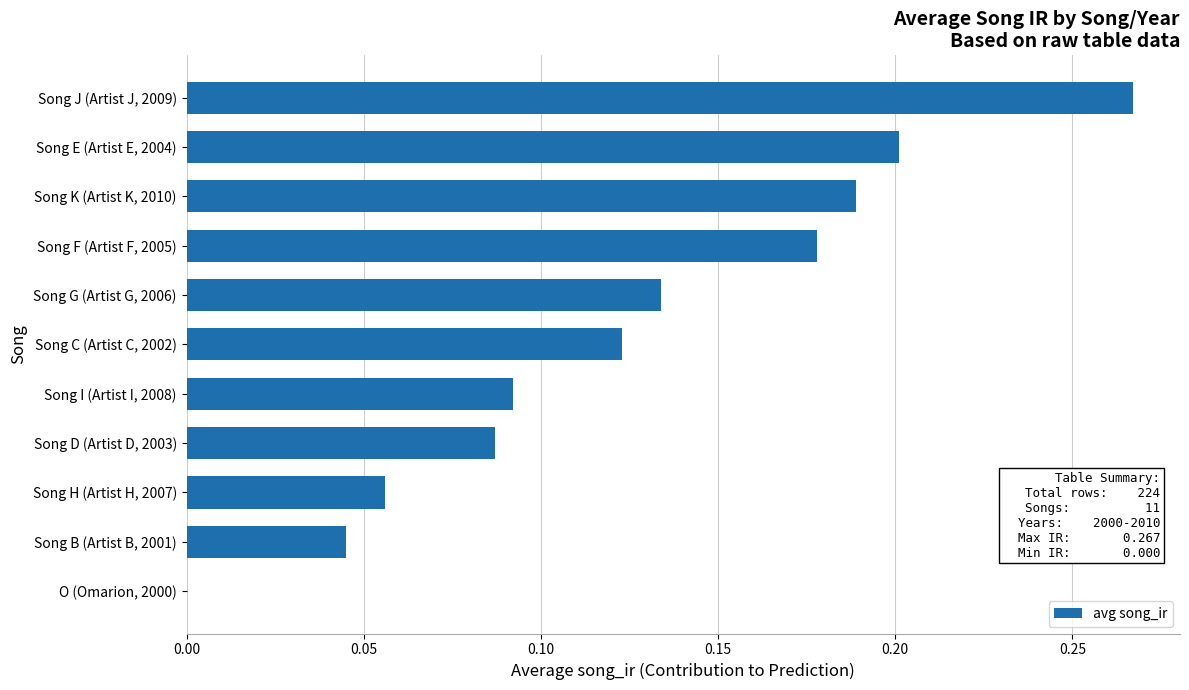

Which has a higher value, Song G (Artist G, 2006) or Song B (Artist B, 2001)?

Song G (Artist G, 2006)